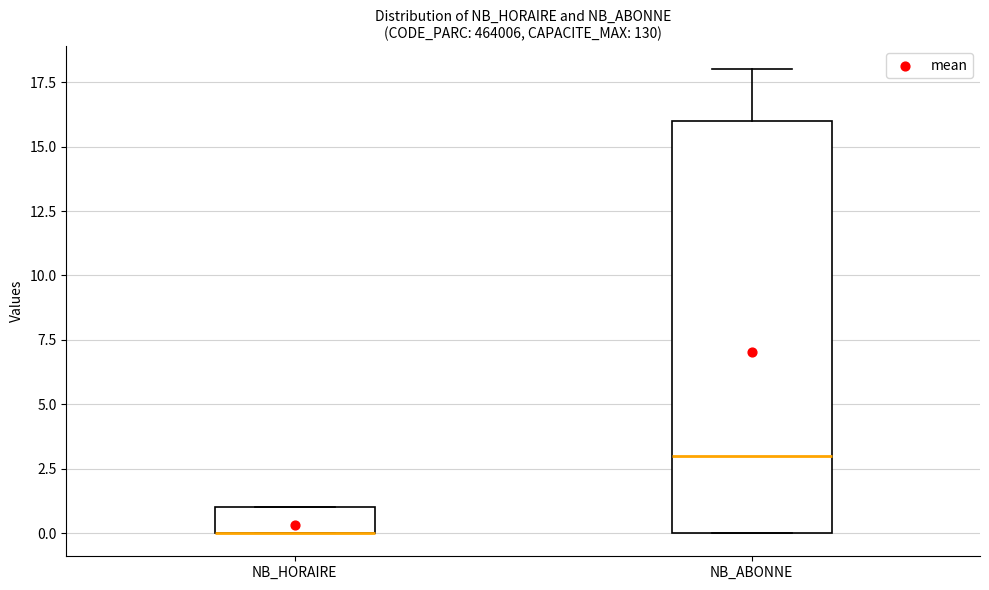

Reading left to right, read every box against the y-axis: the position of its median line, the range the box covers, and the ends of its whiskers. The values are not printed on the chart, so give them approximately, as read against the axis.

NB_HORAIRE: median 0 (drawn on the box's lower edge), box 0 to 1, whiskers 0 to 1
NB_ABONNE: median 3, box 0 to 16, whiskers 0 to 18